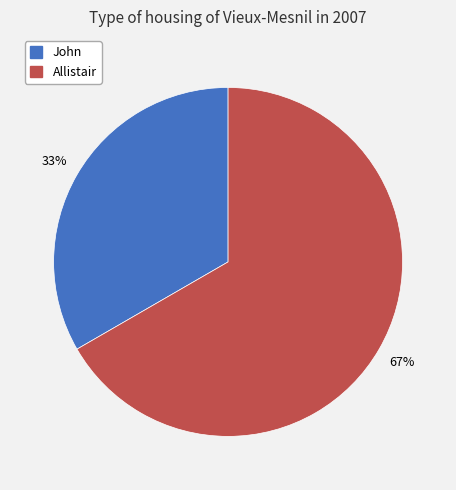

The Allistair slice represents 67% of the pie. True or false?

True